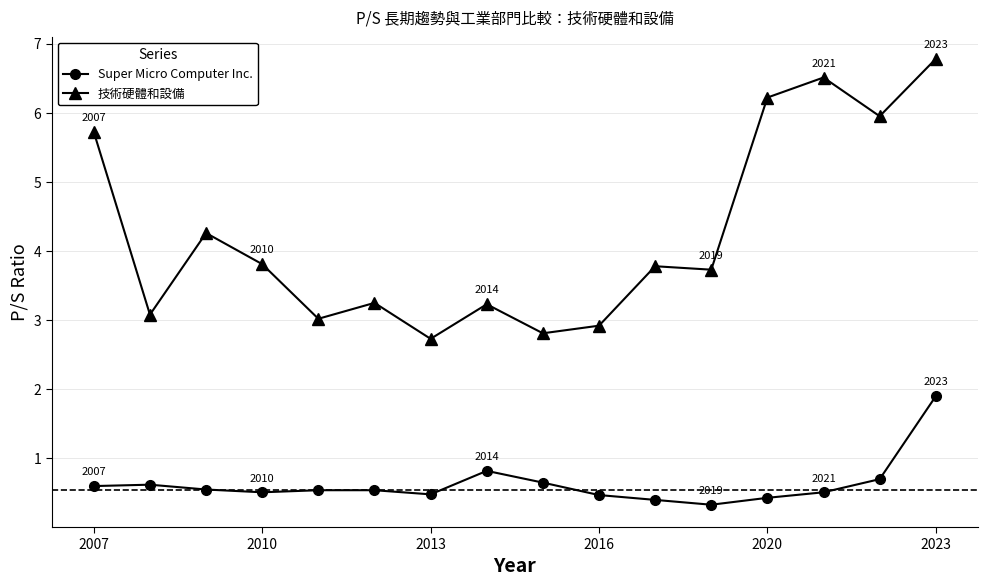

What is the greatest value displayed?

6.8